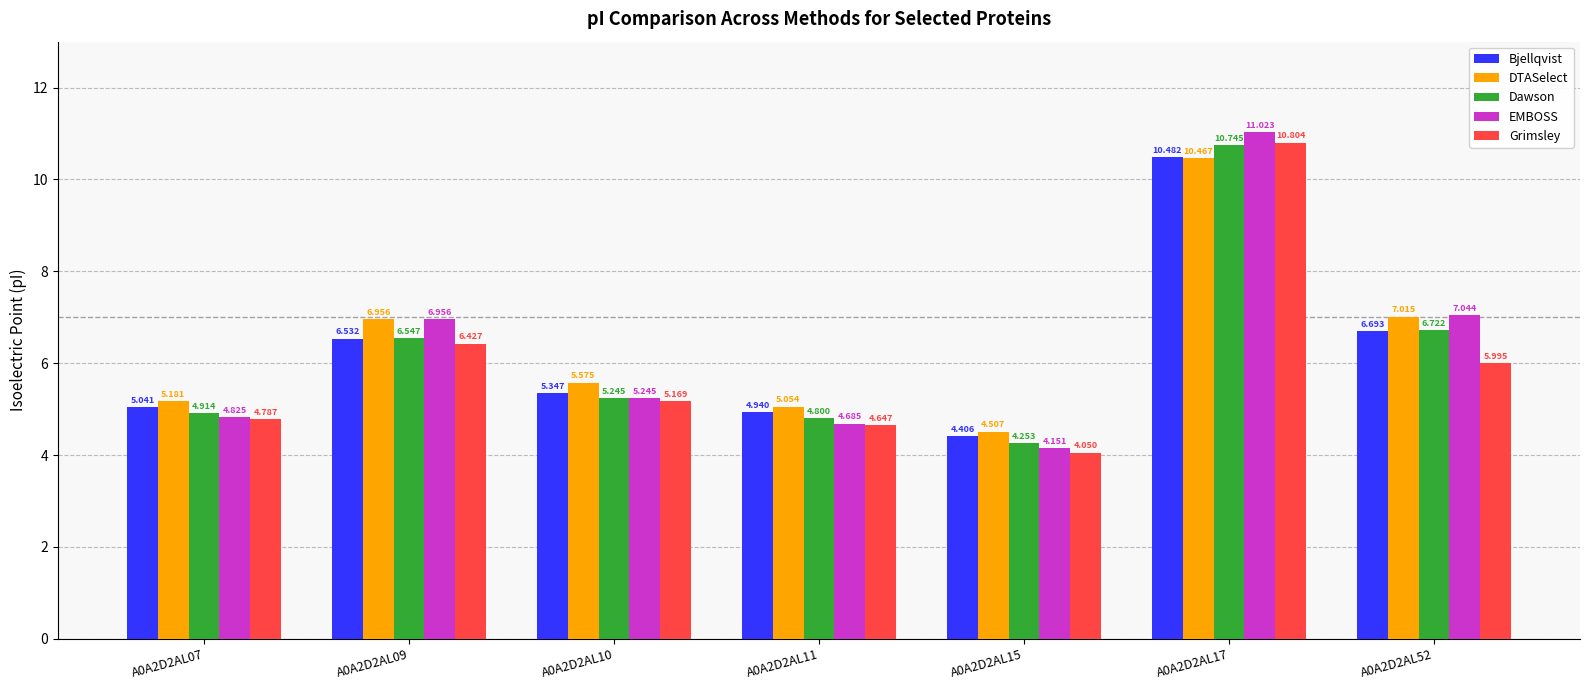

What are all the series names shown in the legend?

Bjellqvist, DTASelect, Dawson, EMBOSS, Grimsley